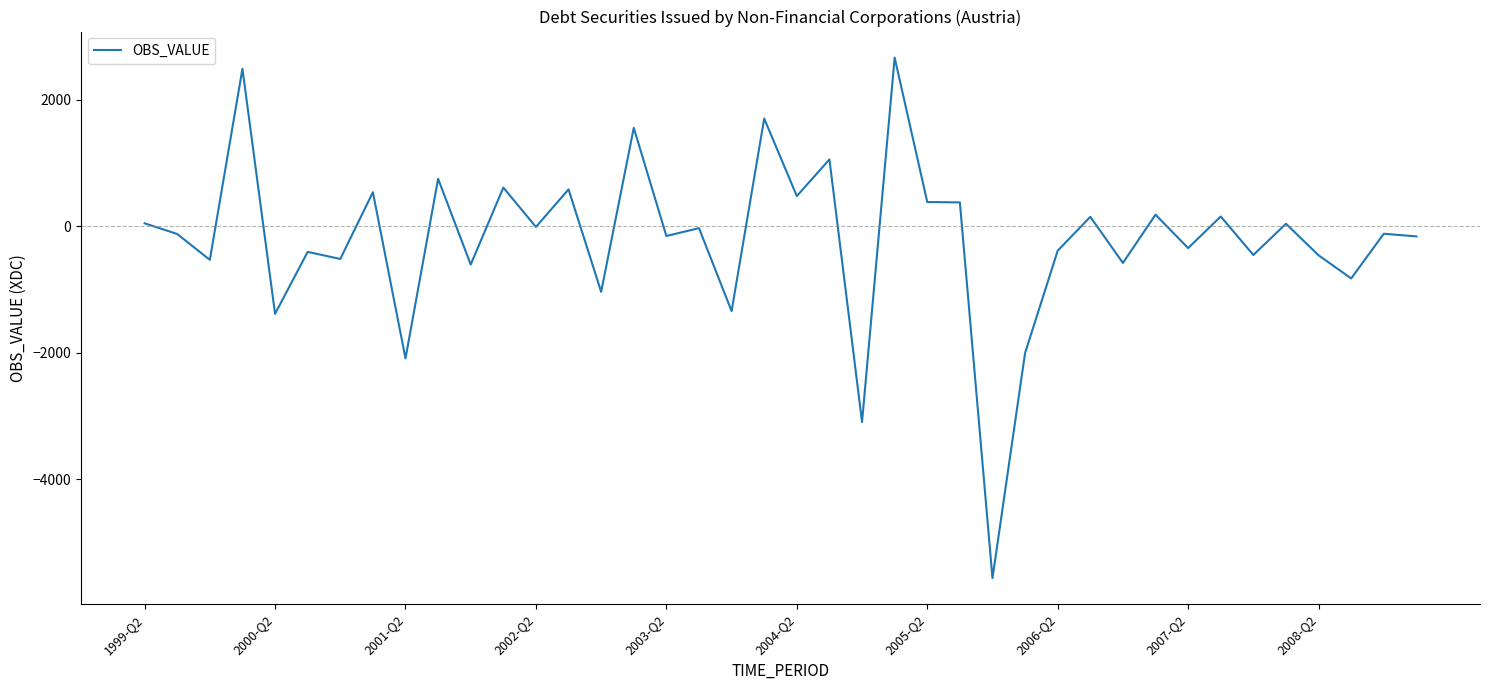

What is the smallest value displayed?

-5564